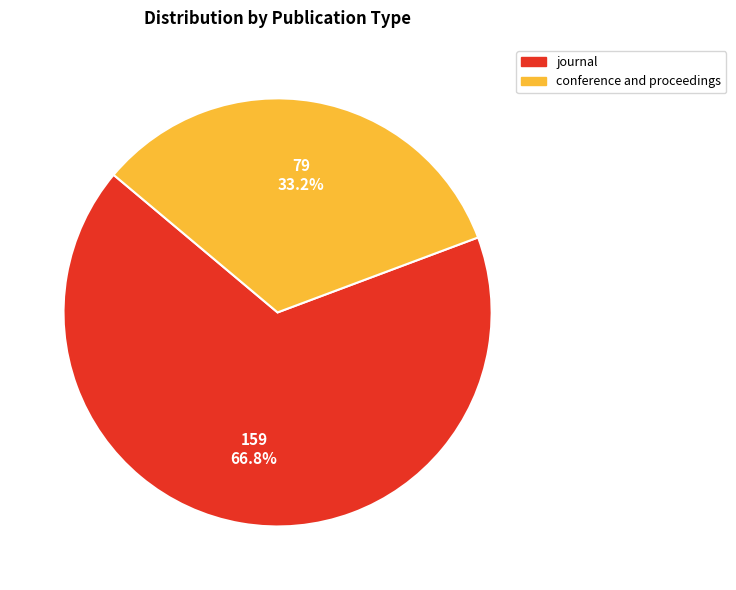

Between journal and conference and proceedings, which is larger?

journal